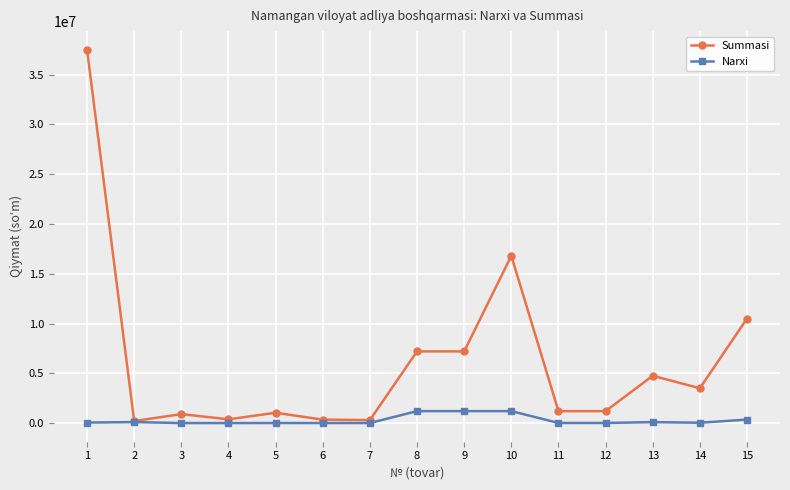

Which category has the highest value in the Summasi series?

1